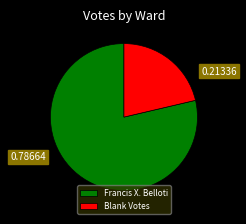

Approximately how many times larger is the value at Blank Votes compared to Francis X. Belloti?

0.3